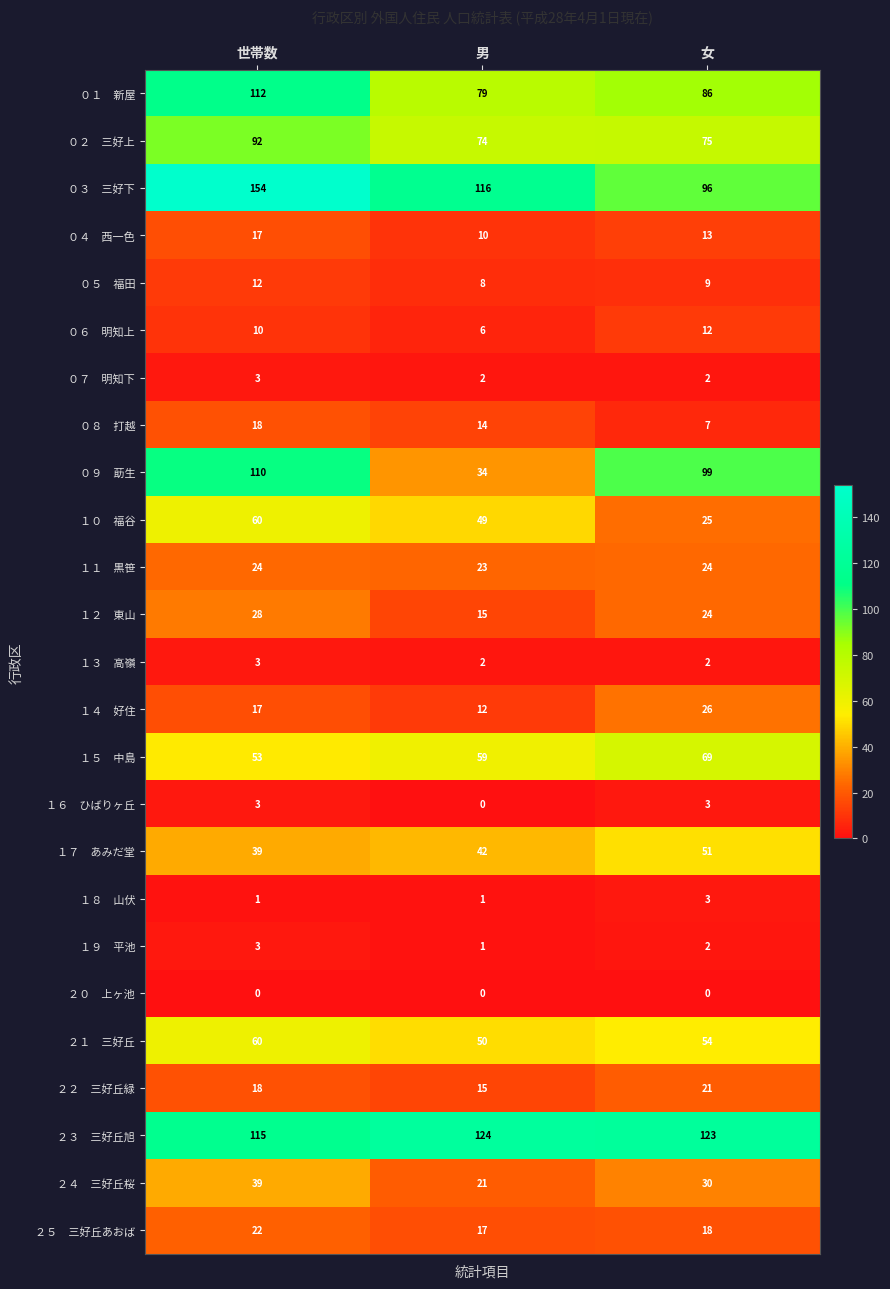

What is the greatest value displayed?

154